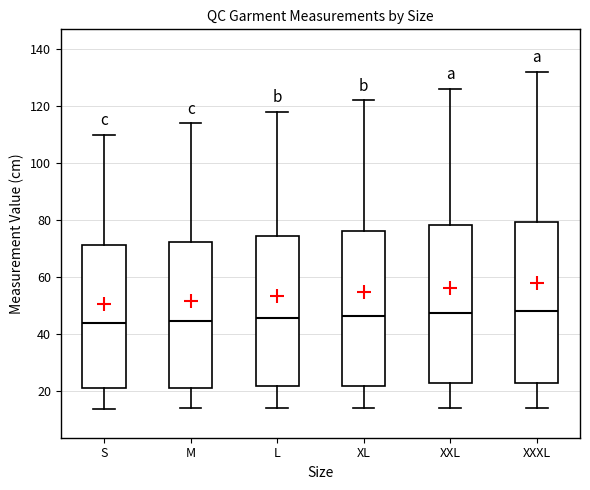

Reading left to right, transcribe this box plot: for each box, give where its median line is, the range the box spans, and where its two whiskers end, as read against the y-axis. The values are not printed on the chart, so give them approximately, as read against the axis.

S: median 44, box 20 to 72, whiskers 14 to 110
M: median 44, box 20 to 72, whiskers 14 to 114
L: median 46, box 22 to 74, whiskers 14 to 118
XL: median 46, box 22 to 76, whiskers 14 to 122
XXL: median 48, box 22 to 78, whiskers 14 to 126
XXXL: median 48, box 22 to 80, whiskers 14 to 132